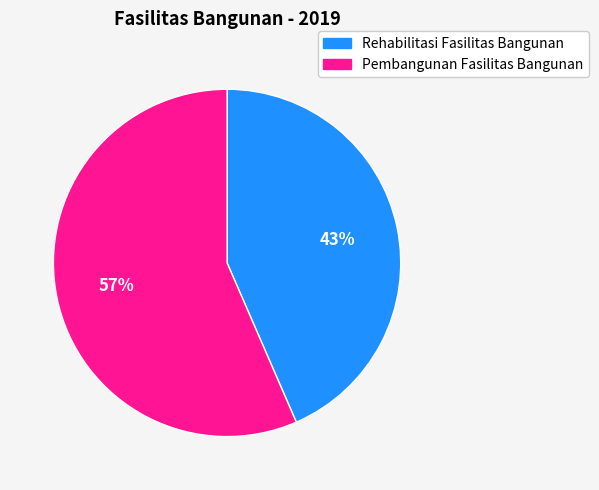

Approximately how many times larger is the value at Pembangunan Fasilitas Bangunan compared to Rehabilitasi Fasilitas Bangunan?

1.3